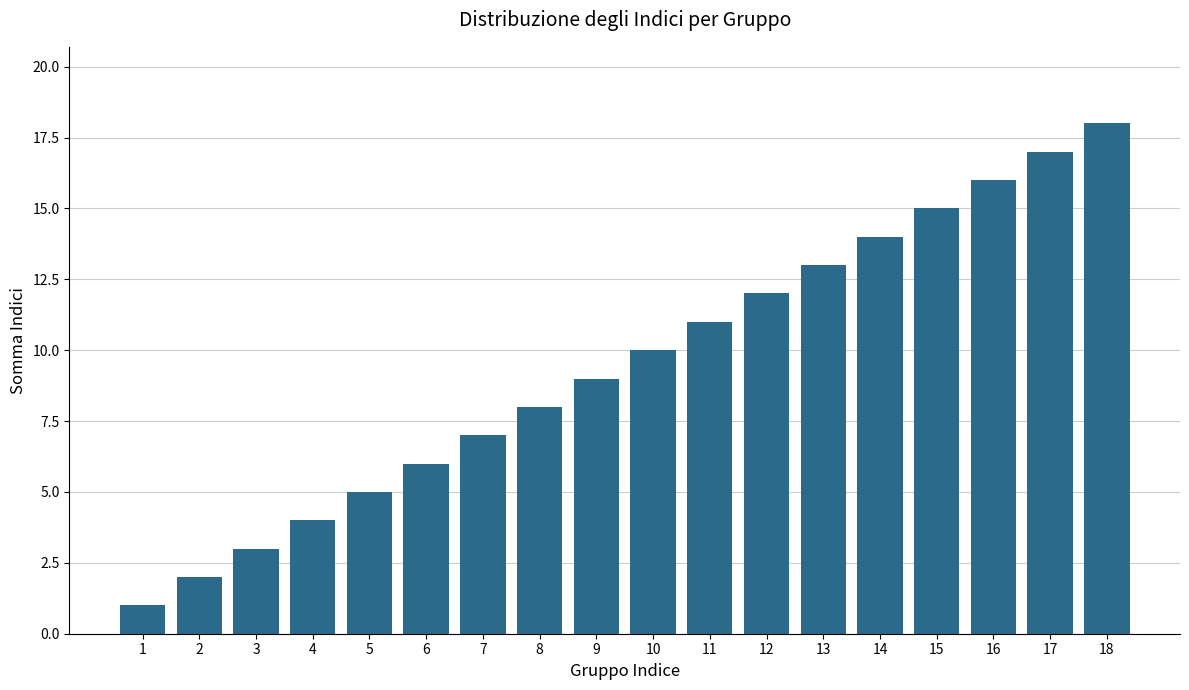

What is the difference between the values at 18 and 6?

12